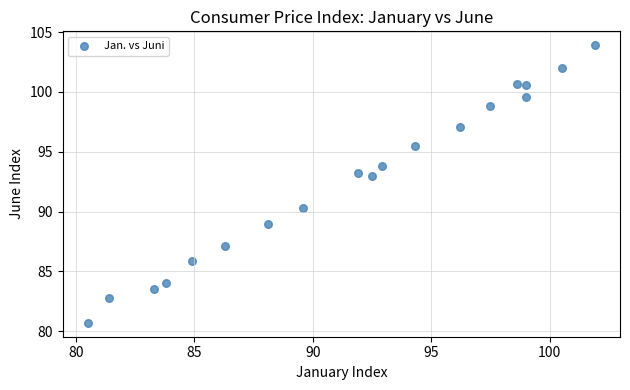

What is the range of Y values (max minus min)?

23.2